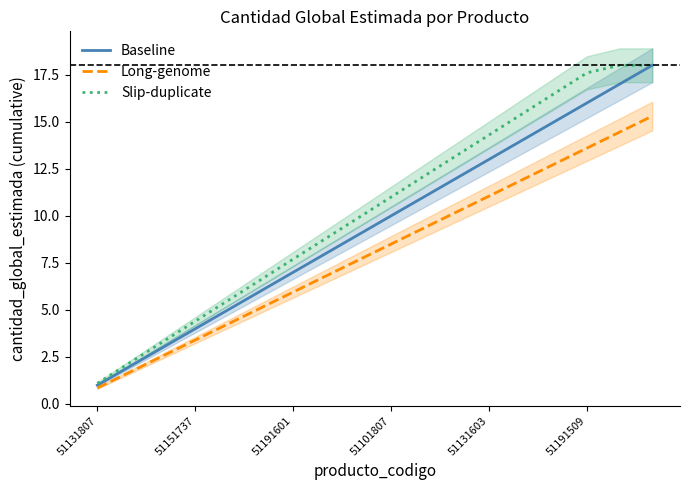

What is the average value of the Long-genome series?

8.1